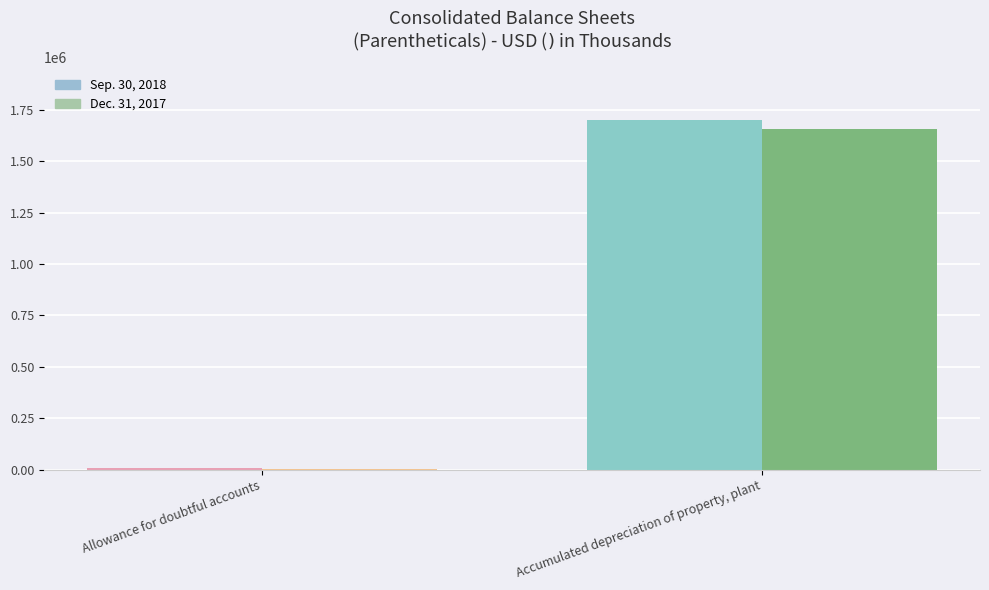

True or false: Sep. 30, 2018 has a value of 395238 at Accumulated depreciation of property, plant.

False